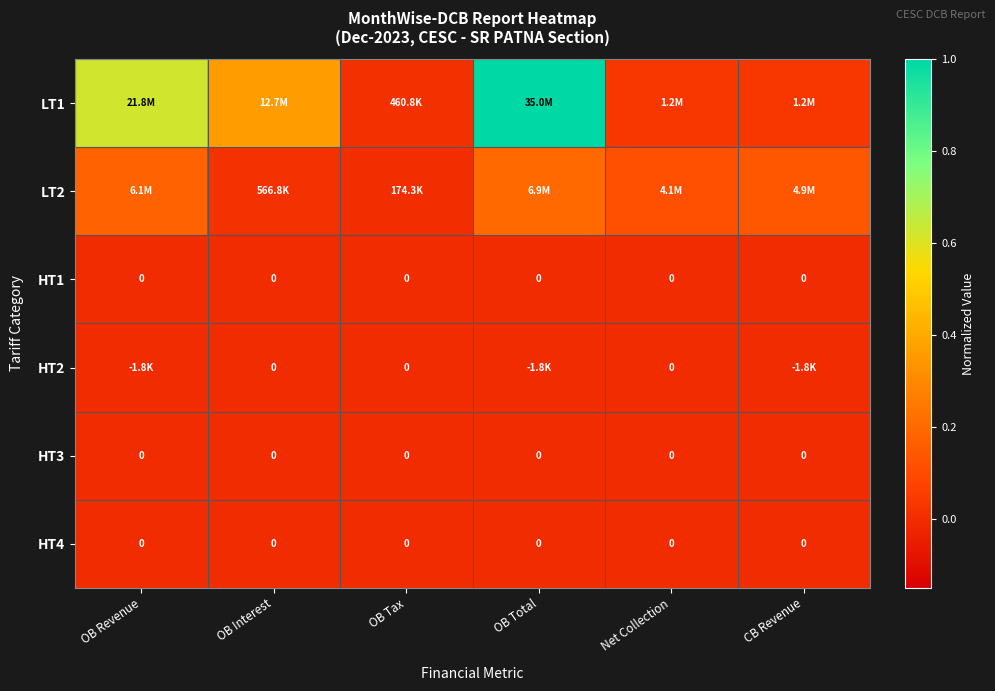

Count the number of categories in the chart.

6